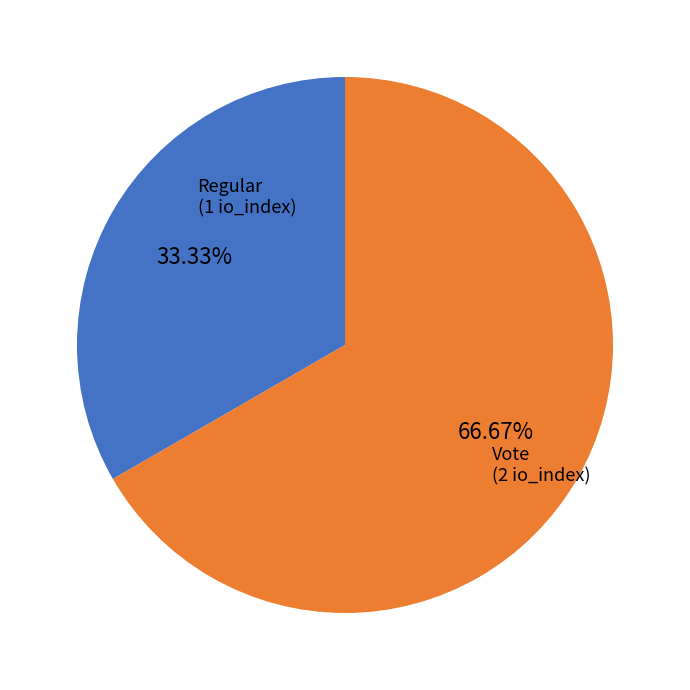

Does any single category account for the majority?

Yes